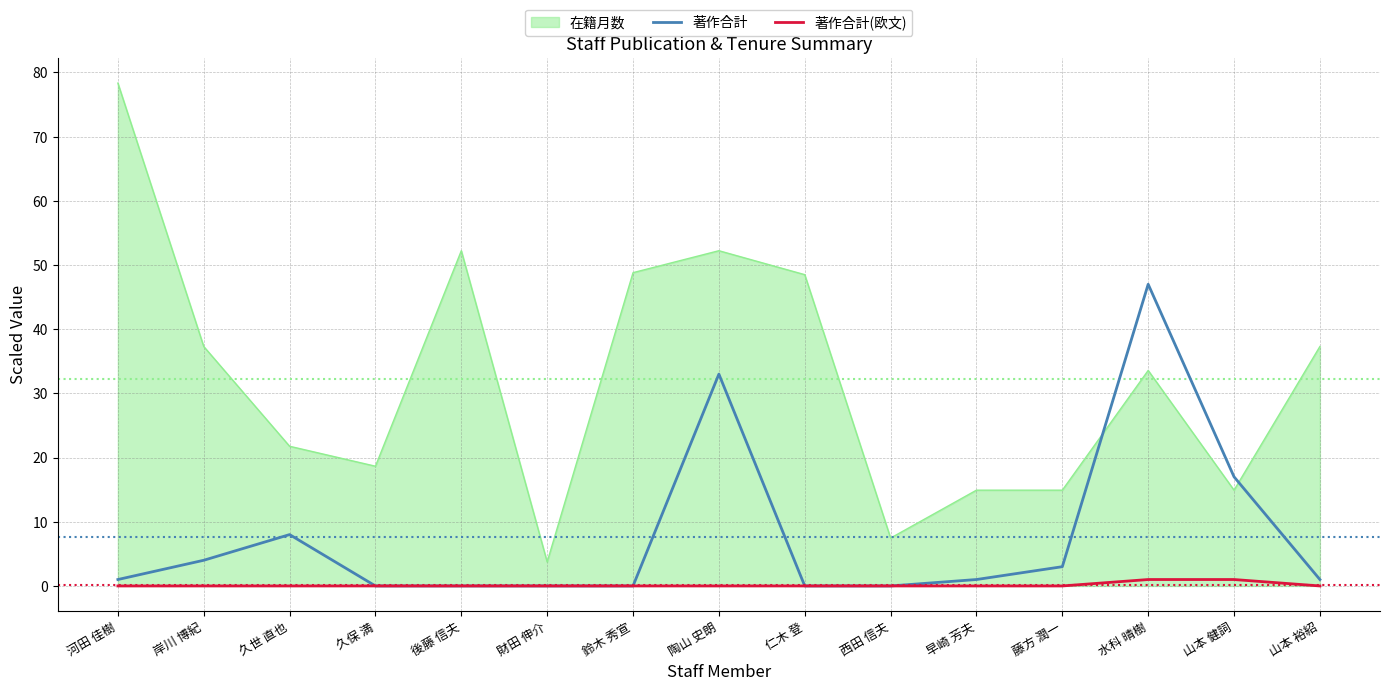

Rank the series at 久世 直也 from lowest to highest value.

著作合計(欧文), 著作合計, 在籍月数